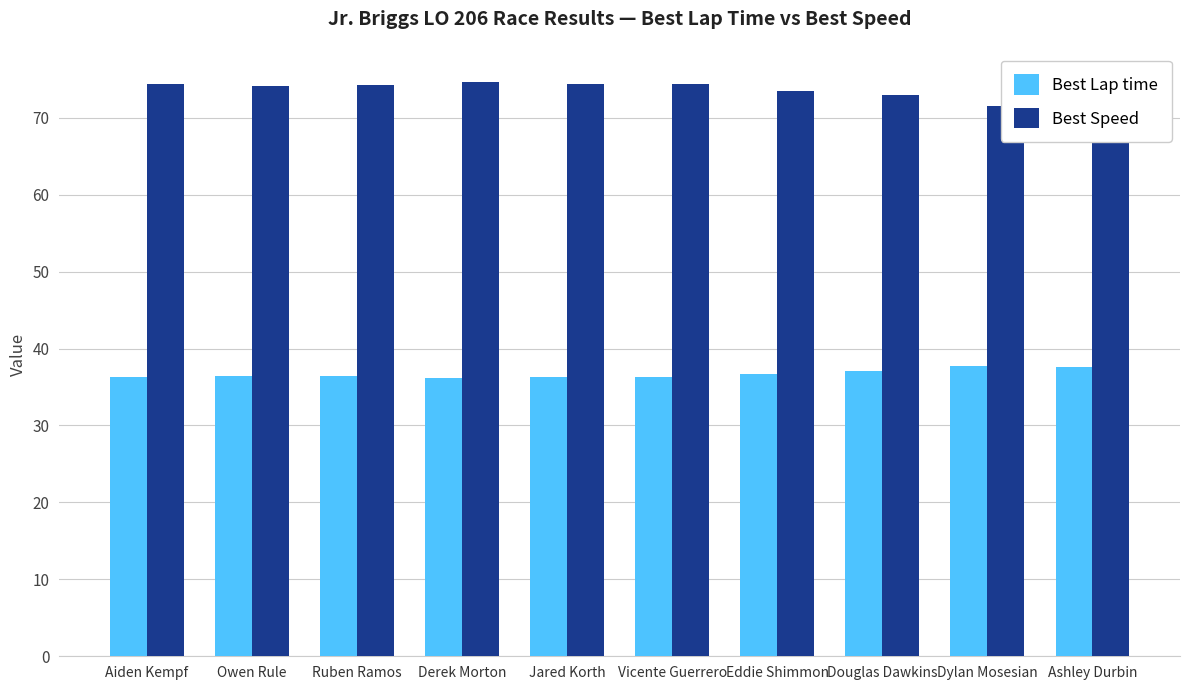

What is the sum of all Best Lap time values?

366.9